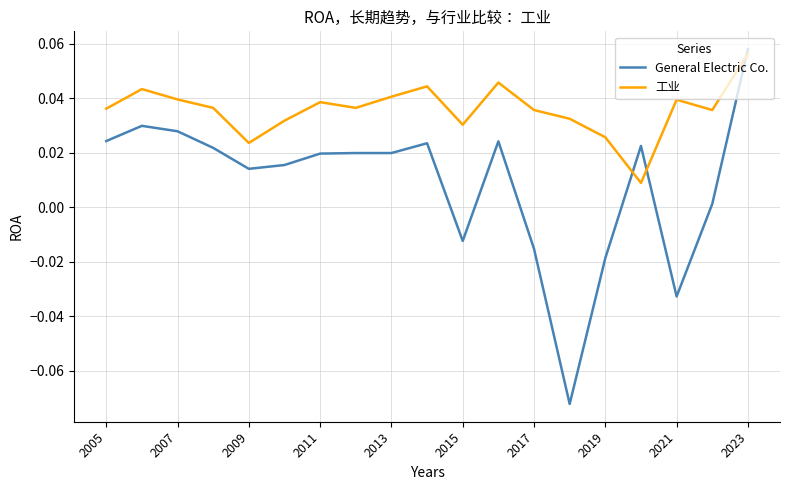

Rank the series by their average value, from lowest to highest.

General Electric Co., 工业